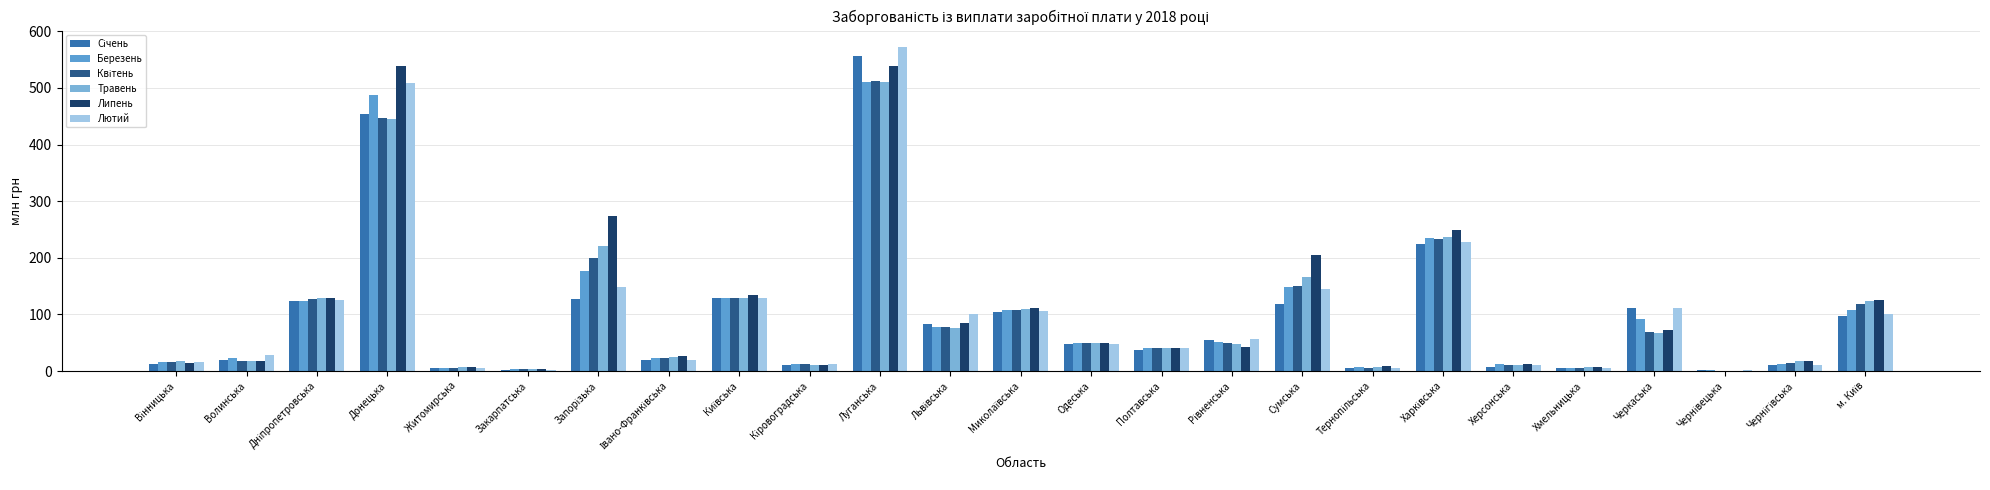

How many data points does each series have?

25